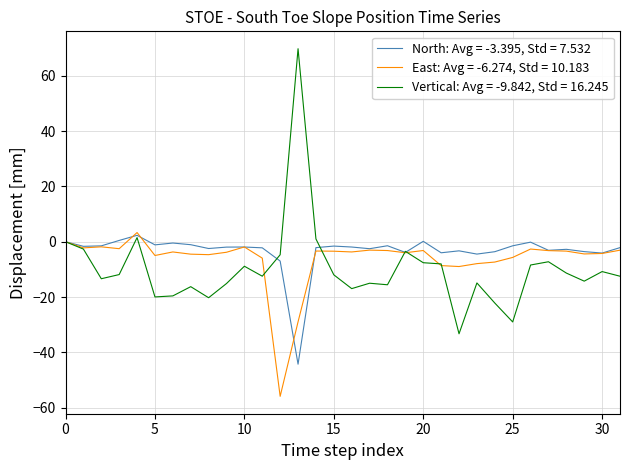

Which series has the widest spread of values?

Vertical: Avg = -9.842, Std = 16.245